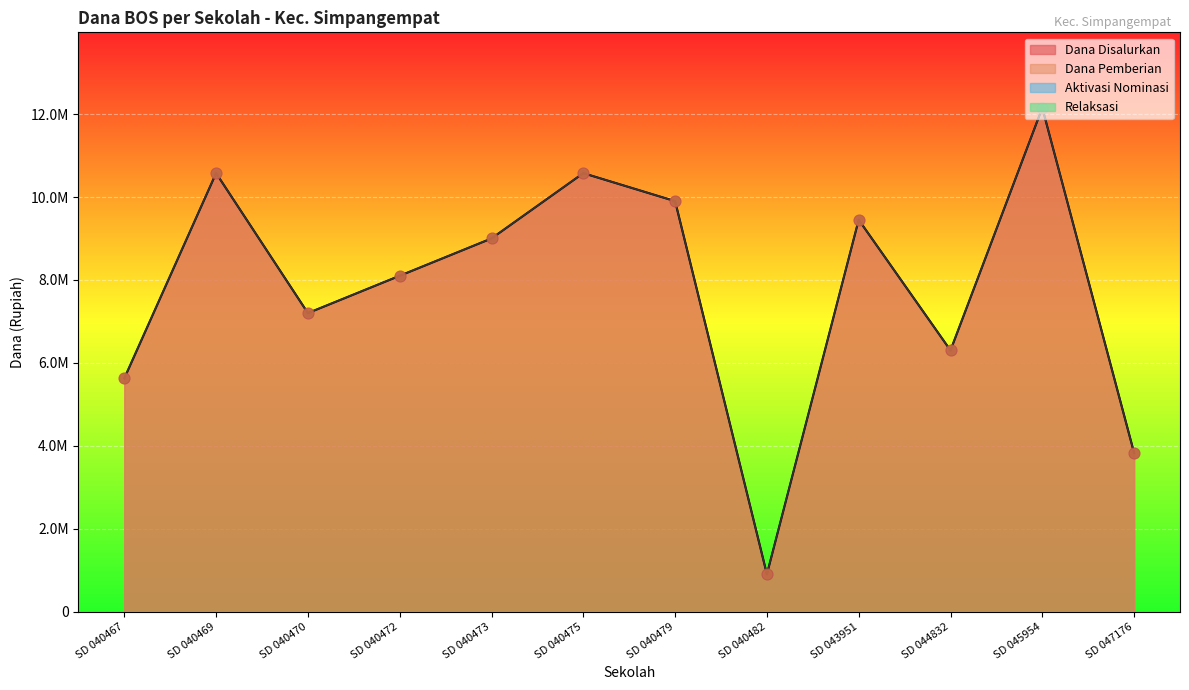

Which series reaches the maximum Y coordinate?

Dana Disalurkan